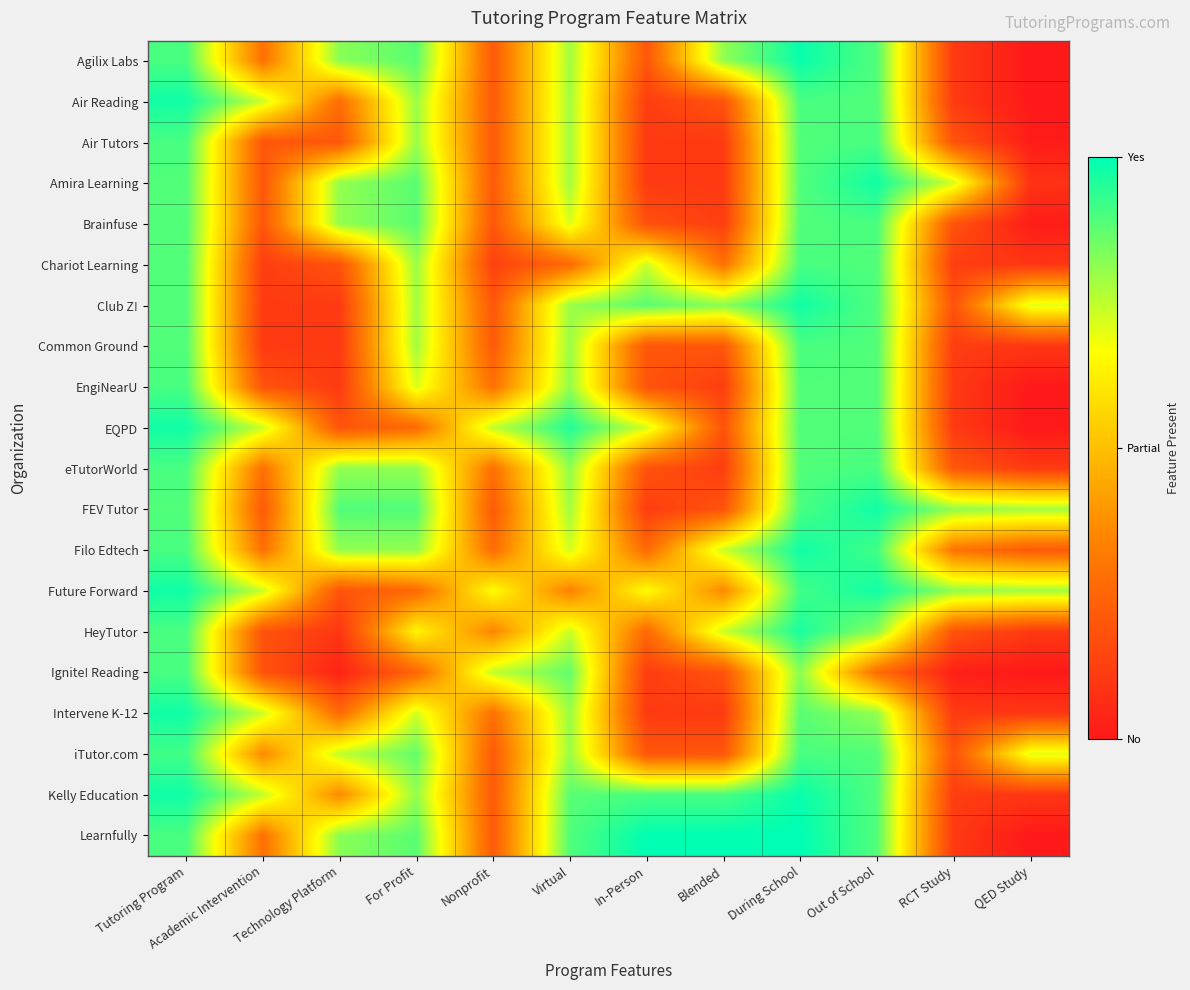

List the series in order of their peak value, highest first.

Learnfully, Kelly Education, Agilix Labs, FEV Tutor, Intervene K-12, Air Reading, EQPD, Future Forward, Club Z!, Filo Edtech, Amira Learning, HeyTutor, iTutor.com, eTutorWorld, Chariot Learning, Air Tutors, Ignite! Reading, Common Ground, EngiNearU, Brainfuse